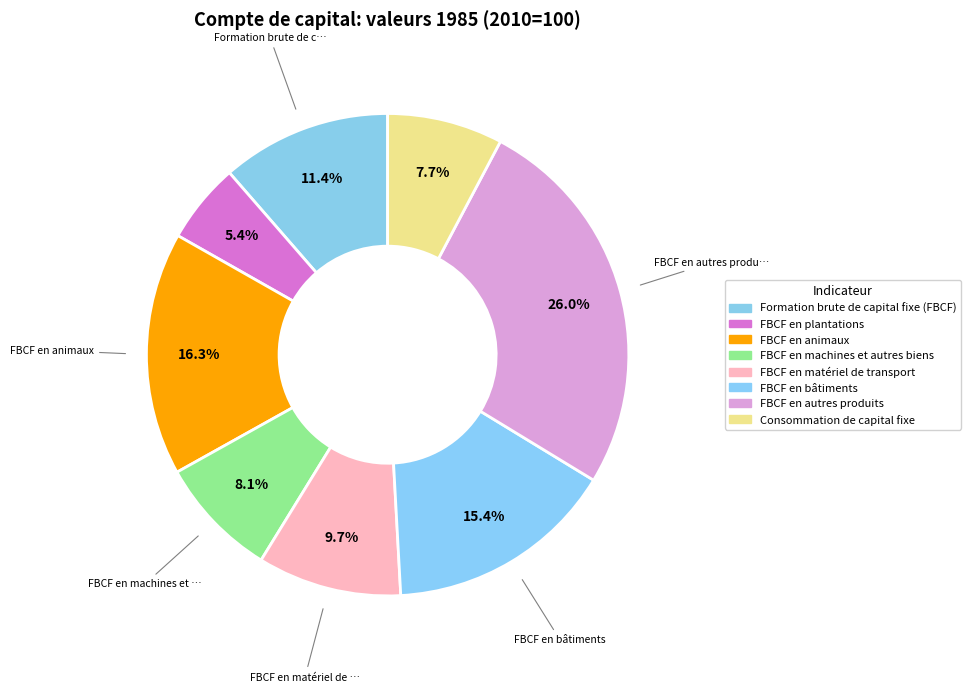

How many slices are in this pie chart?

8